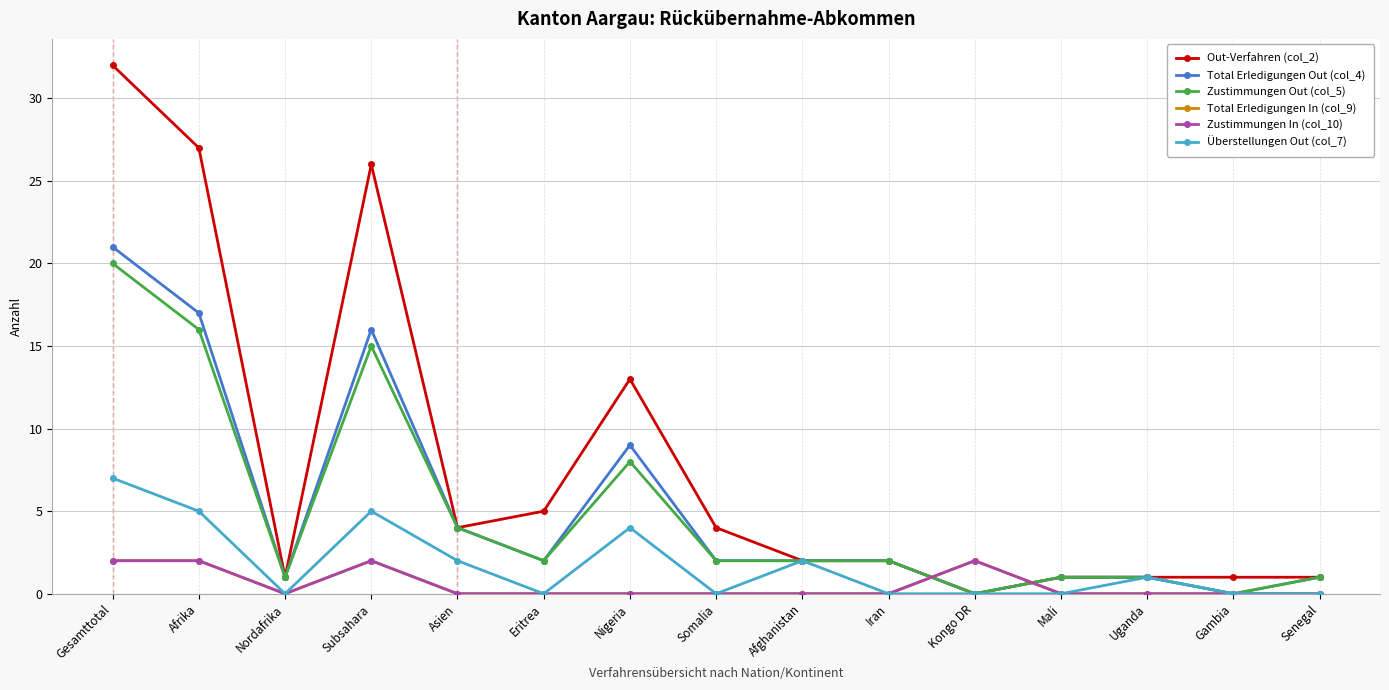

Reading left to right, extract all data points from this chart.

Out-Verfahren (col_2): Gesamttotal=32	Afrika=27	Nordafrika=1	Subsahara=26	Asien=4	Eritrea=5	Nigeria=13	Somalia=4	Afghanistan=2	Iran=2	Kongo DR=0	Mali=1	Uganda=1	Gambia=1	Senegal=1
Total Erledigungen Out (col_4): Gesamttotal=21	Afrika=17	Nordafrika=1	Subsahara=16	Asien=4	Eritrea=2	Nigeria=9	Somalia=2	Afghanistan=2	Iran=2	Kongo DR=0	Mali=1	Uganda=1	Gambia=0	Senegal=1
Zustimmungen Out (col_5): Gesamttotal=20	Afrika=16	Nordafrika=1	Subsahara=15	Asien=4	Eritrea=2	Nigeria=8	Somalia=2	Afghanistan=2	Iran=2	Kongo DR=0	Mali=1	Uganda=1	Gambia=0	Senegal=1
Total Erledigungen In (col_9): Gesamttotal=2	Afrika=2	Nordafrika=0	Subsahara=2	Asien=0	Eritrea=0	Nigeria=0	Somalia=0	Afghanistan=0	Iran=0	Kongo DR=2	Mali=0	Uganda=0	Gambia=0	Senegal=0
Zustimmungen In (col_10): Gesamttotal=2	Afrika=2	Nordafrika=0	Subsahara=2	Asien=0	Eritrea=0	Nigeria=0	Somalia=0	Afghanistan=0	Iran=0	Kongo DR=2	Mali=0	Uganda=0	Gambia=0	Senegal=0
Überstellungen Out (col_7): Gesamttotal=7	Afrika=5	Nordafrika=0	Subsahara=5	Asien=2	Eritrea=0	Nigeria=4	Somalia=0	Afghanistan=2	Iran=0	Kongo DR=0	Mali=0	Uganda=1	Gambia=0	Senegal=0